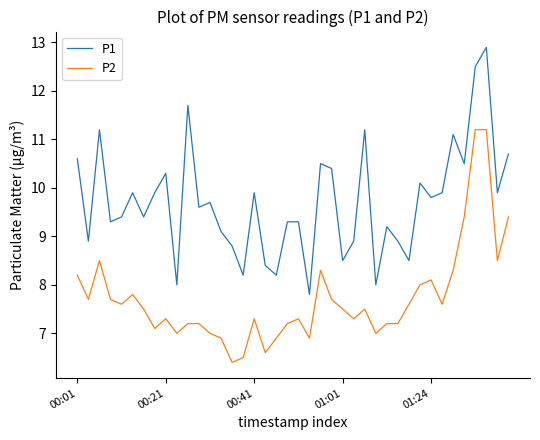

Which series has the widest spread of values?

P1